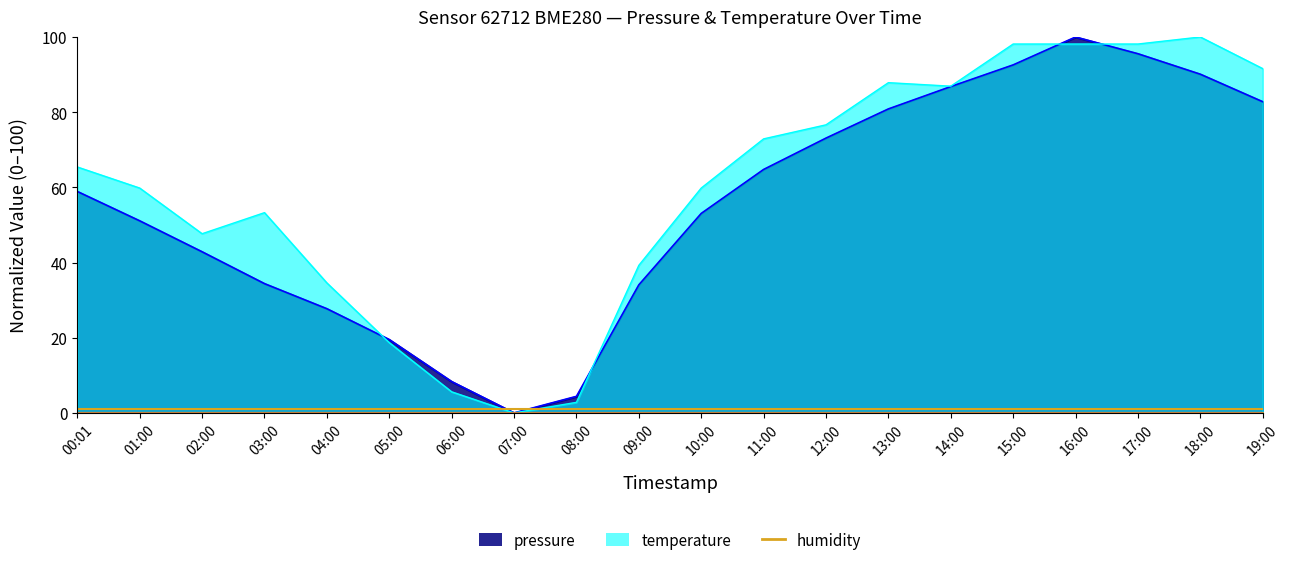

The pressure series shows 53.1 at 10:00. True or false?

True